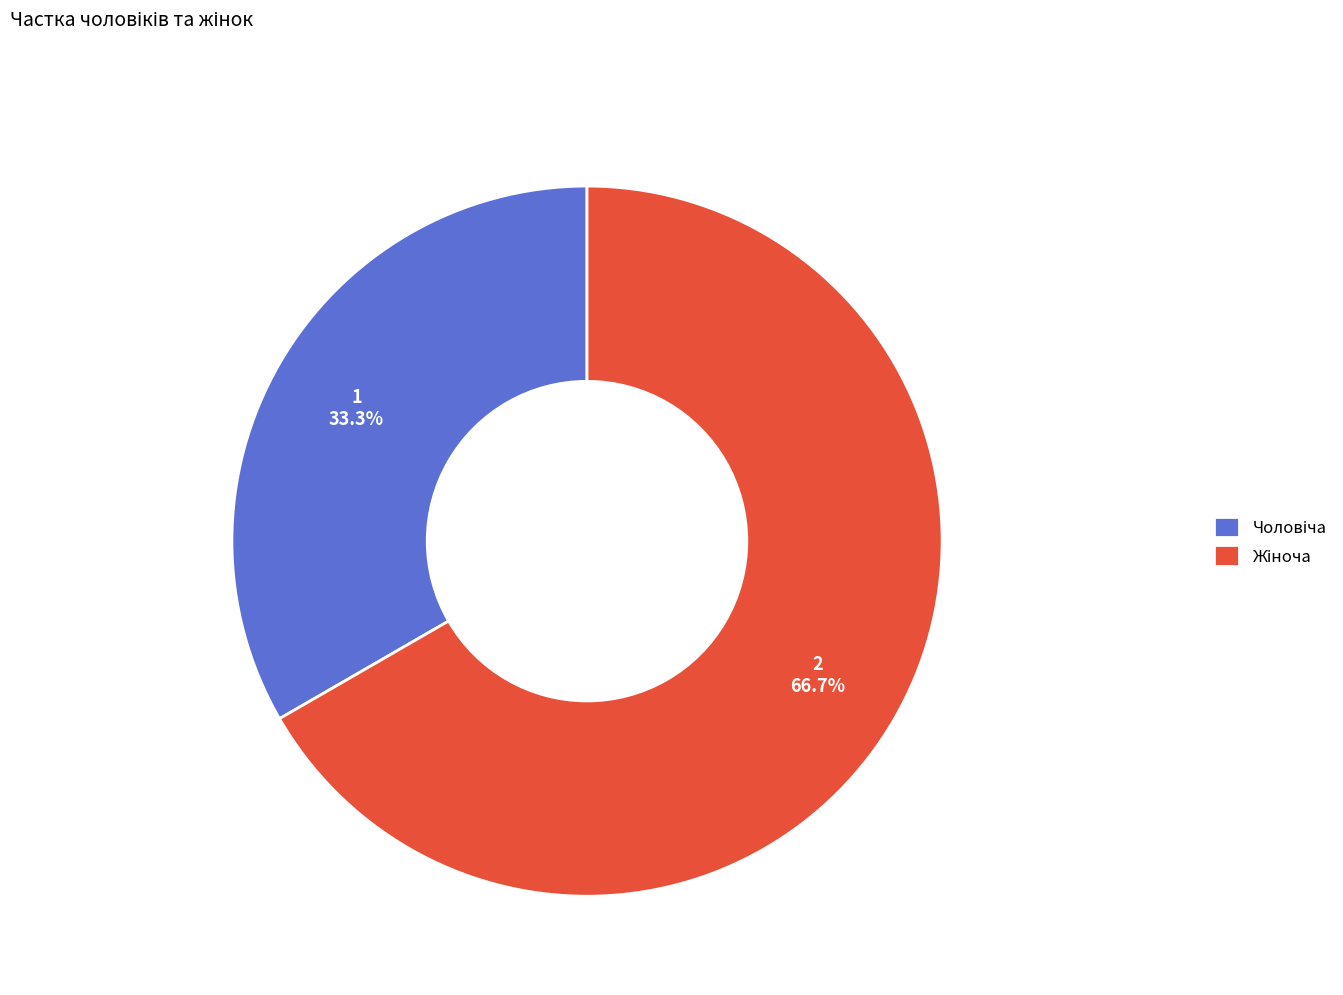

Does any single category account for the majority?

Yes